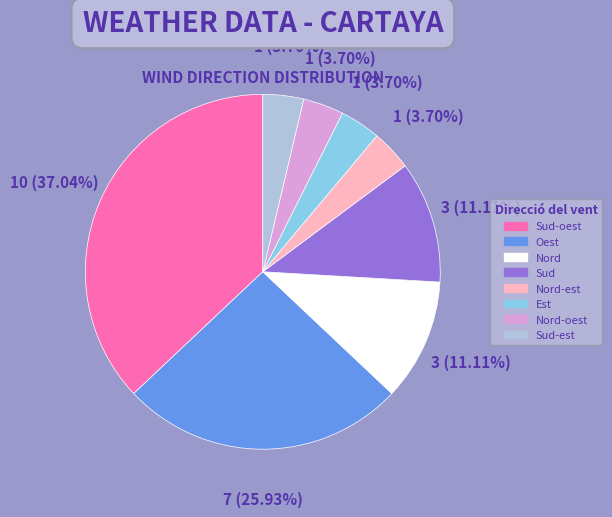

What is the largest slice in the pie chart?

Sud-oest